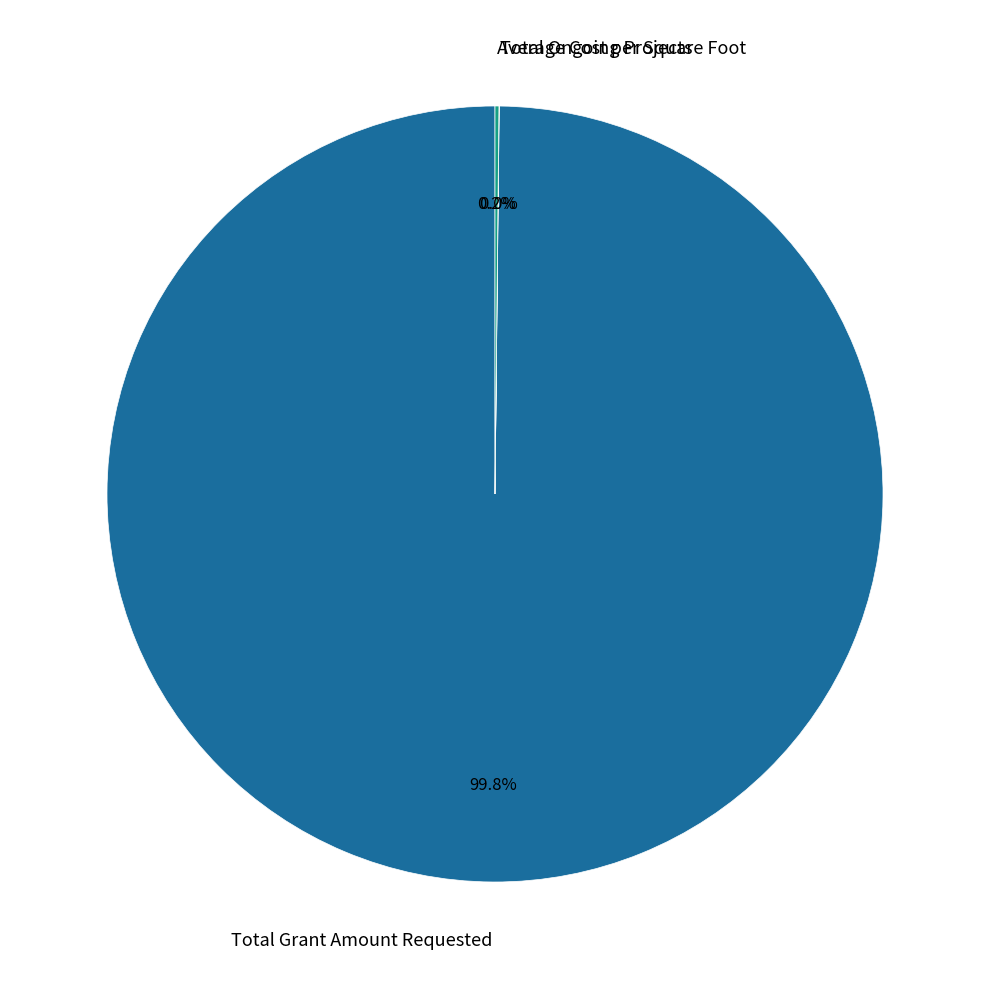

Which slice is the largest?

Total Grant Amount Requested